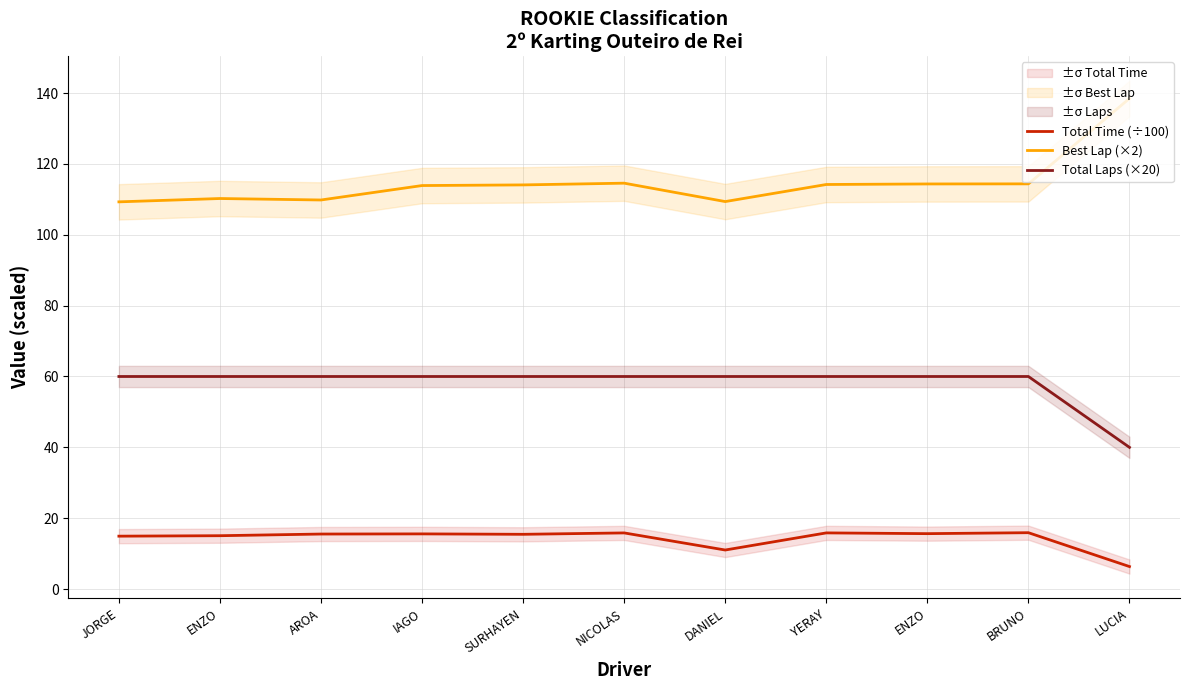

What is the total value across all series at ENZO?

185.3